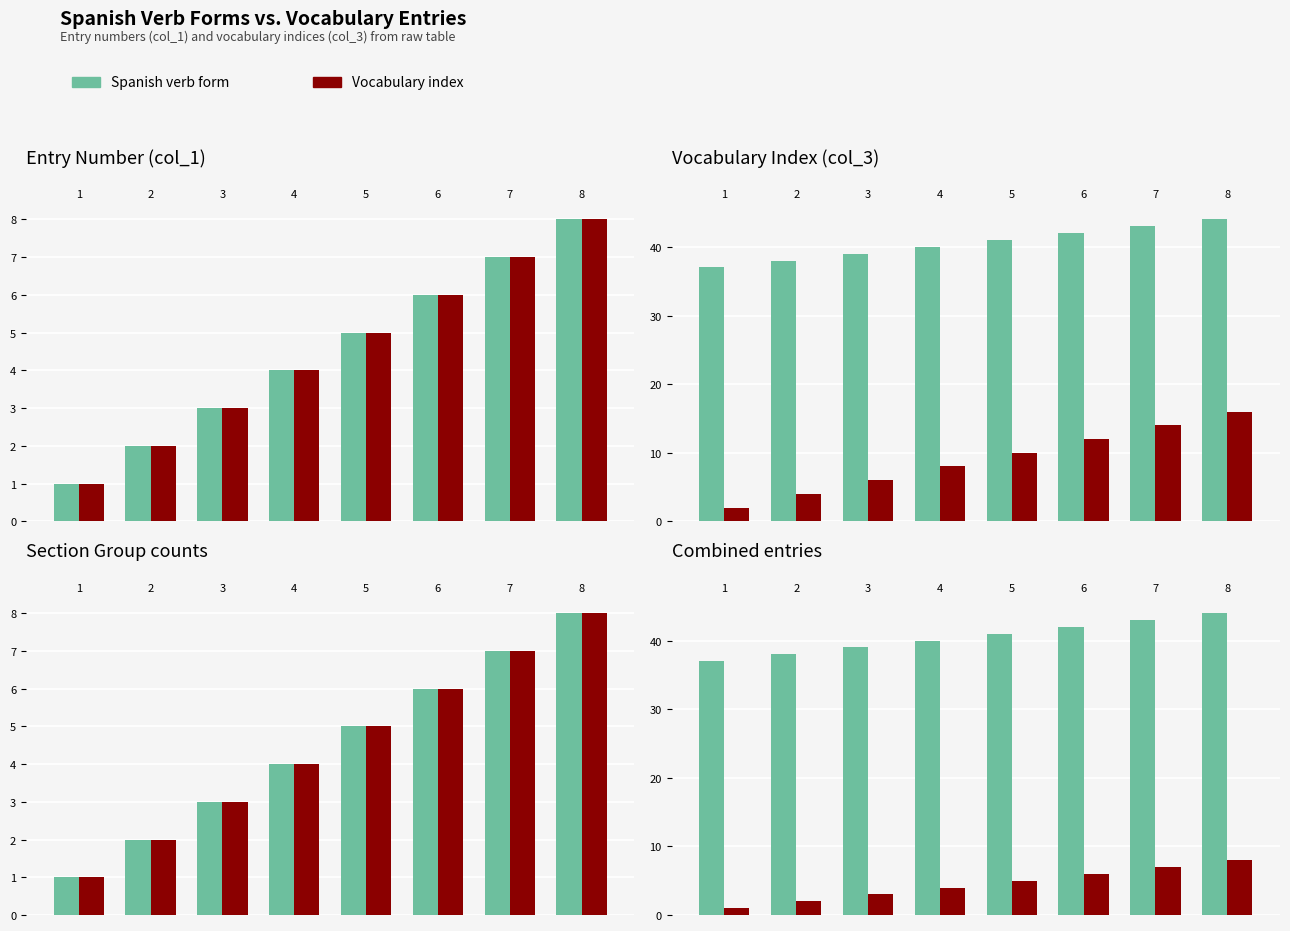

What is the difference between the highest and lowest values at 4?

36